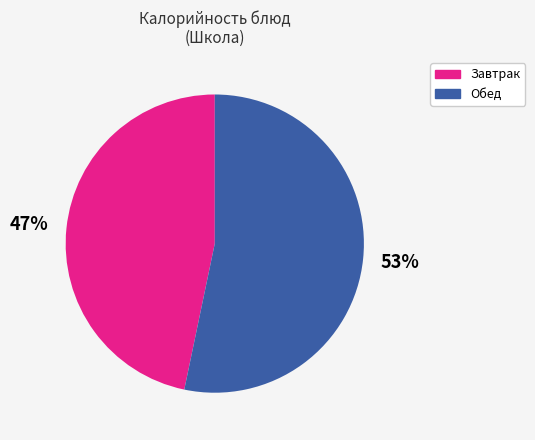

Count the number of slices in the pie.

2